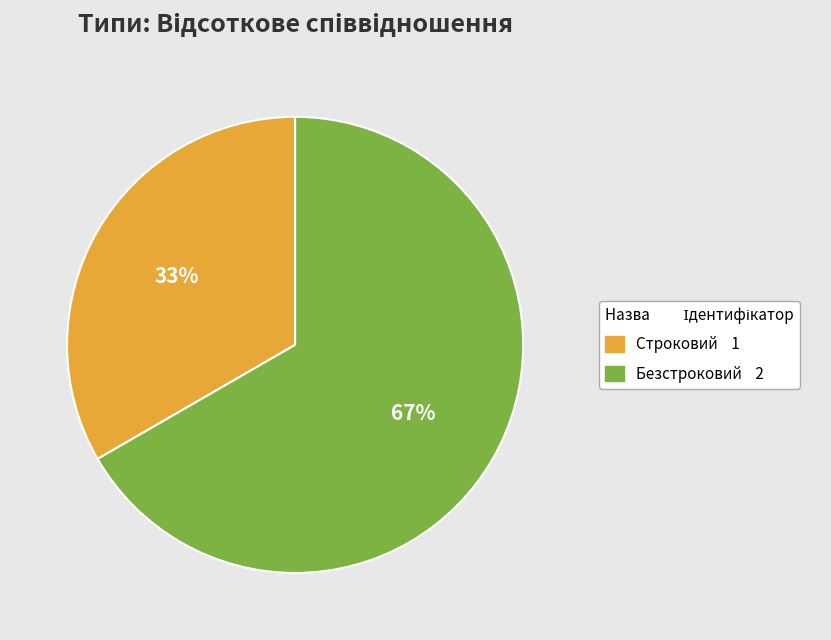

What is the ratio of the value at Строковий to the value at Безстроковий?

0.5